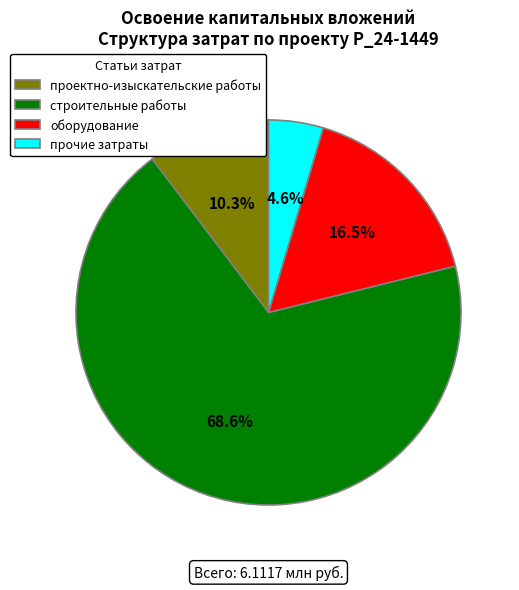

To the nearest percent, what is the combined percentage of прочие затраты and проектно-изыскательские работы?

15%